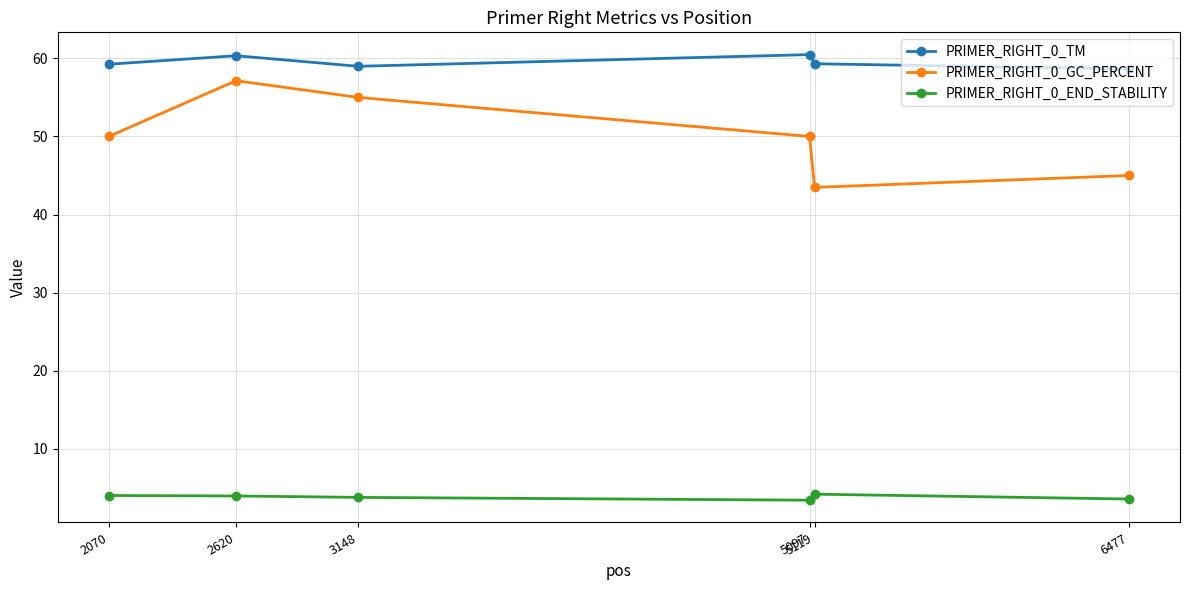

In PRIMER_RIGHT_0_END_STABILITY, how many points are higher than both neighbors (excluding endpoints)?

1